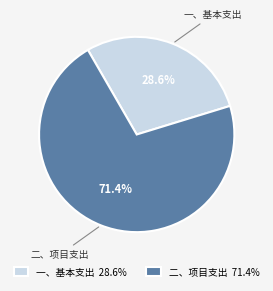

Combined, do 二、项目支出 and 一、基本支出 account for over 50%?

Yes